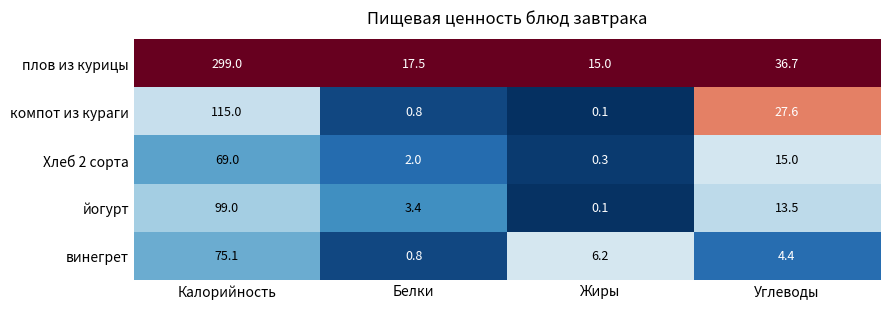

Is it true that винегрет equals 39.7 at Калорийность?

False